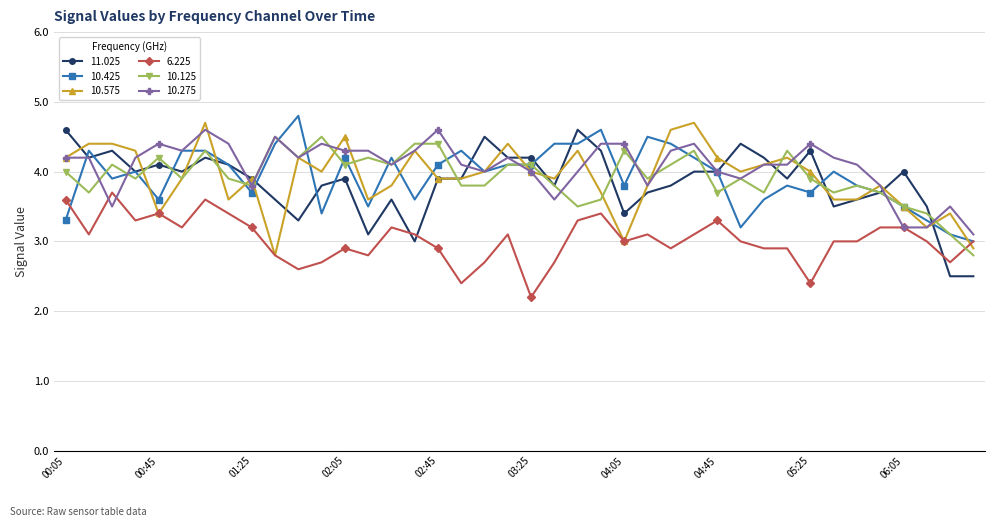

What is the highest value of the 10.425 series?

4.8